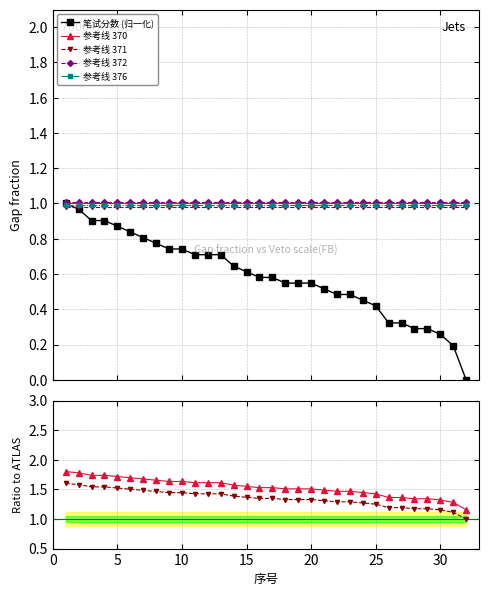

The 笔试分数 (归一化) series shows 0.1 at 27. True or false?

False